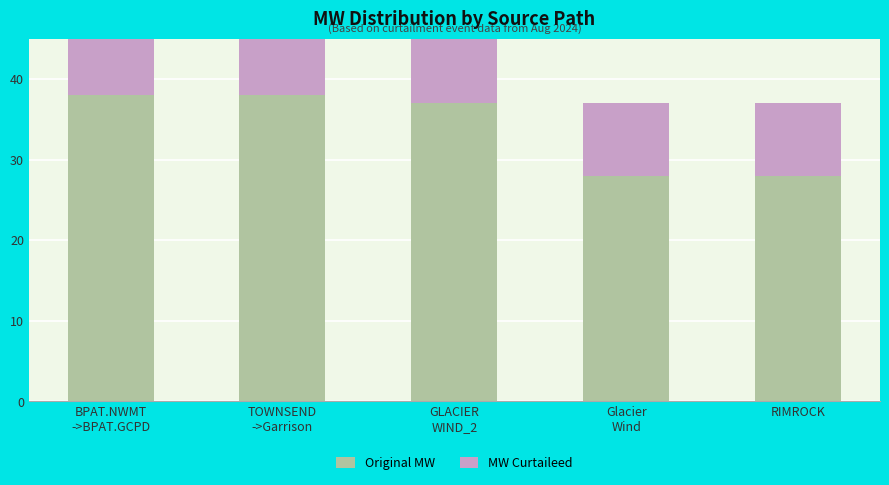

What is the sum of all MW Curtaileed values?

54